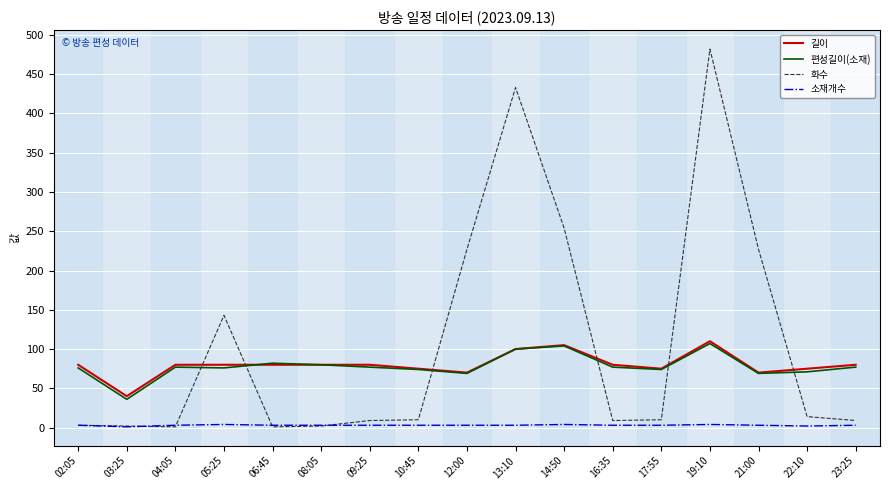

Where is the first local minimum for 편성길이(소재)?

03:25